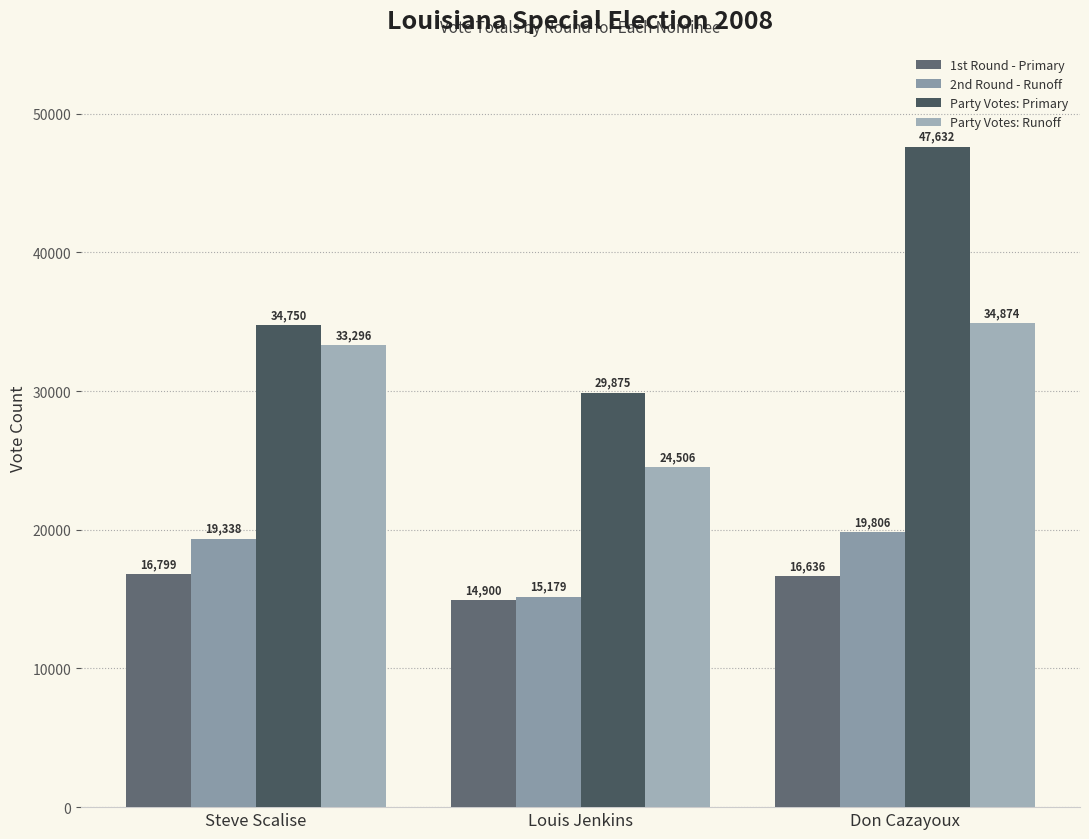

Reading left to right, transcribe all the data shown in this chart.

1st Round - Primary: 16799	14900	16636
2nd Round - Runoff: 19338	15179	19806
Party Votes: Primary: 34750	29875	47632
Party Votes: Runoff: 33296	24506	34874